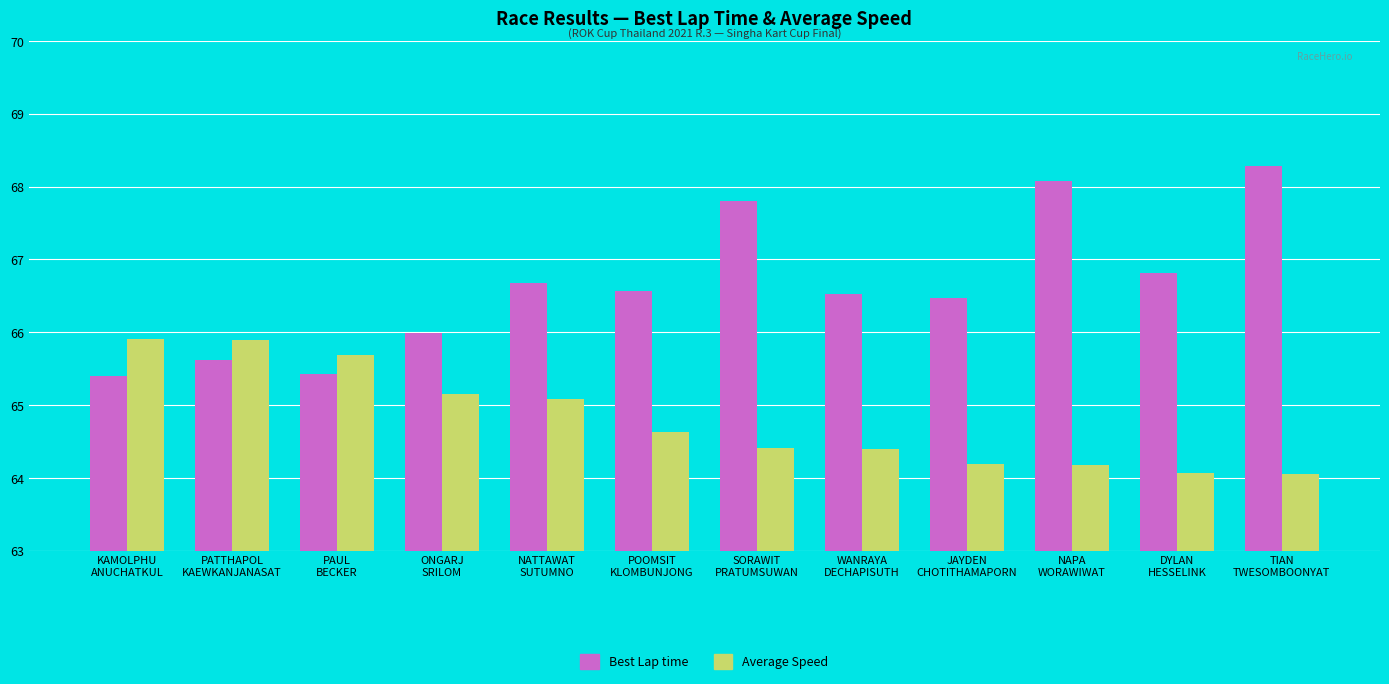

What is the value of the Best Lap time bar at the 1st from the left?

65.4